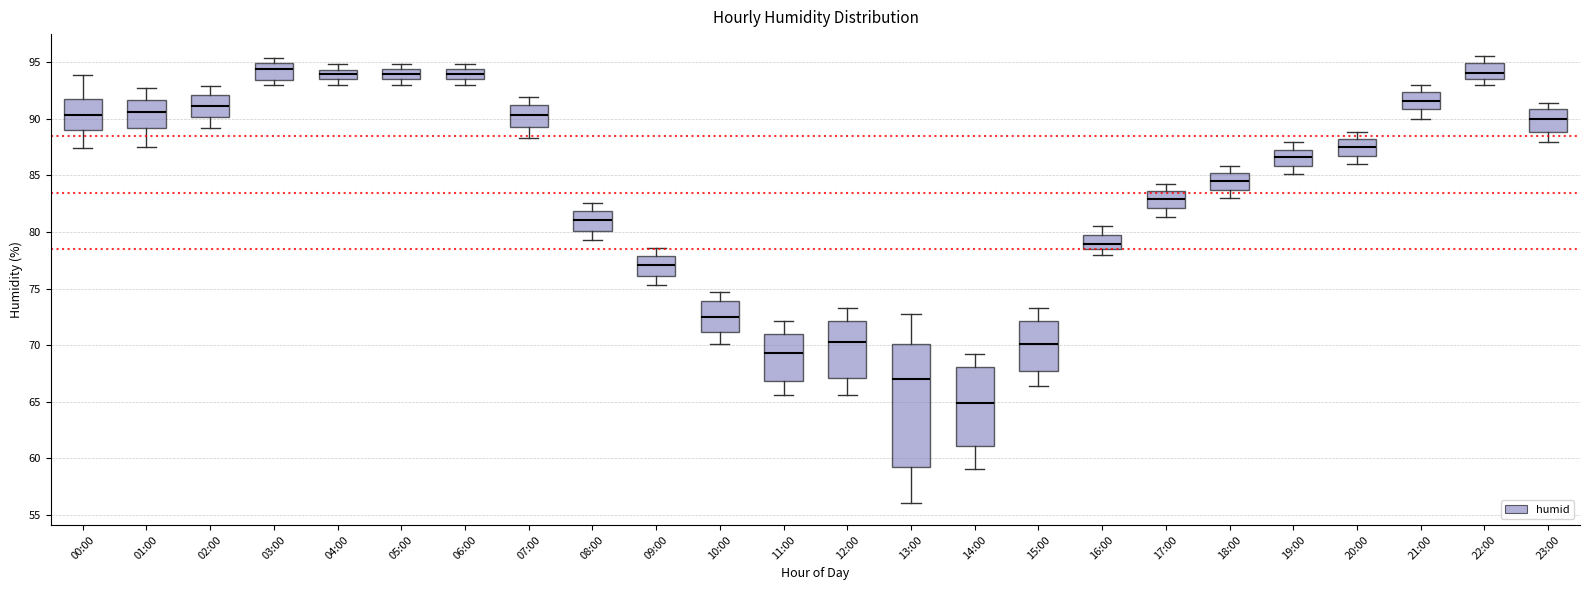

Where does the upper whisker of the box for 20:00 end on the y-axis? The values are not printed on the chart, so give them approximately, as read against the axis.

89.0